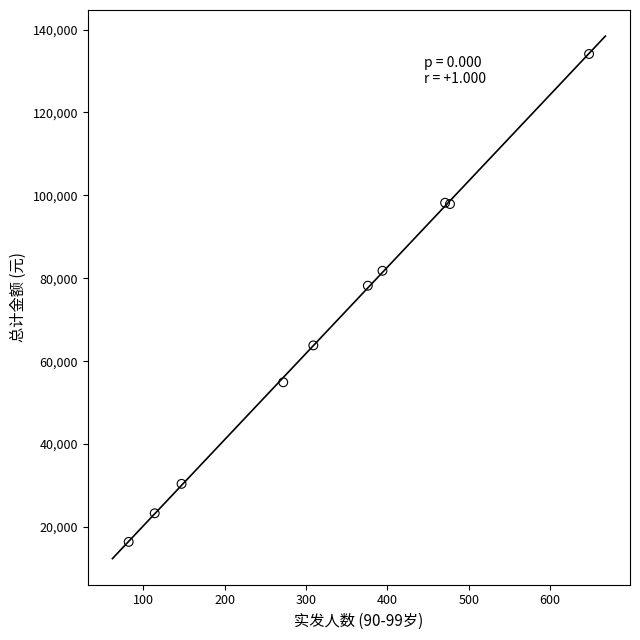

What Y value in the scatter plot is closest to 75250?

78200